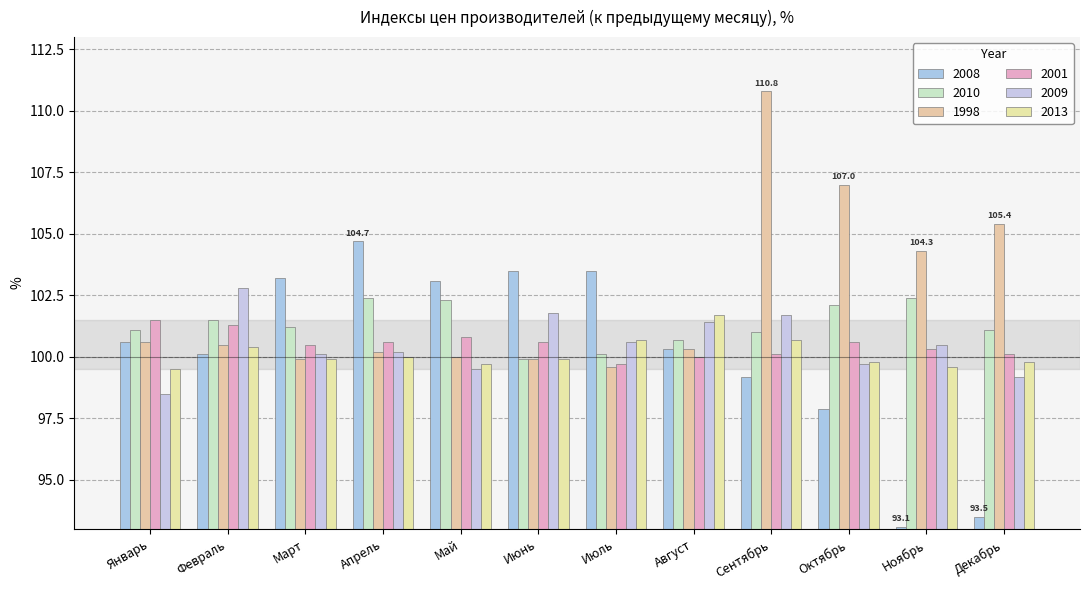

What is the lowest value of the 1998 series?

99.6